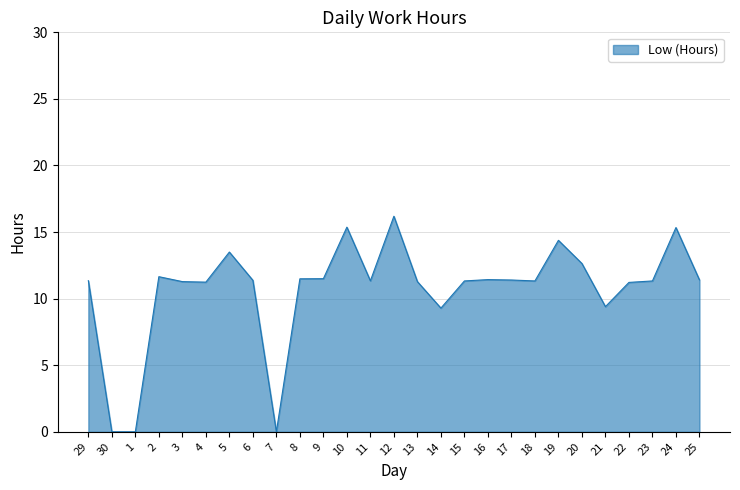

Which category has the highest value across all series?

12